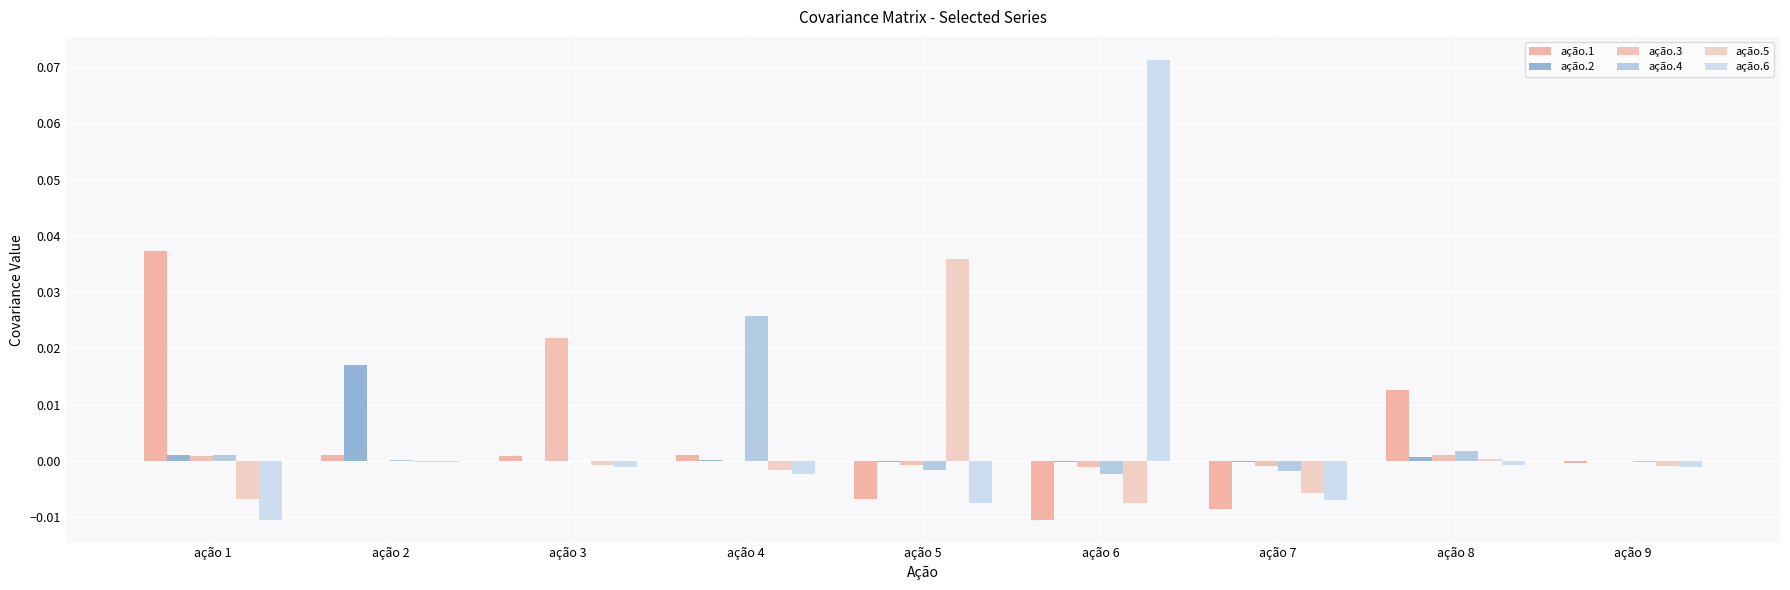

Which series has the largest range (max minus min)?

ação.6